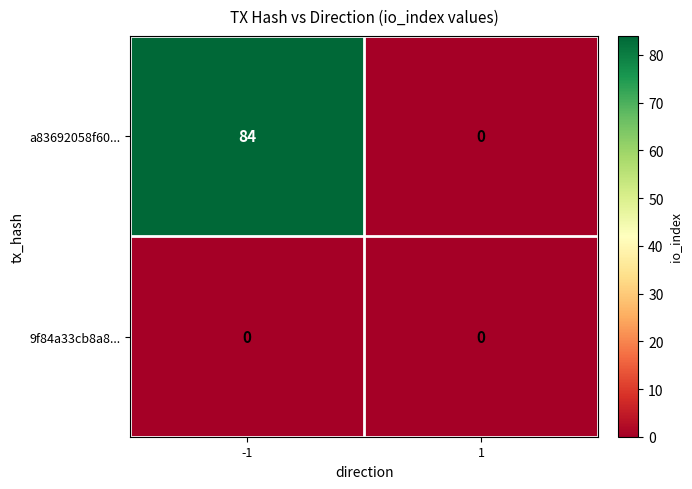

Reading right to left, list all the values displayed in this chart.

a83692058f60...: 1=0	-1=84
9f84a33cb8a8...: 1=0	-1=0